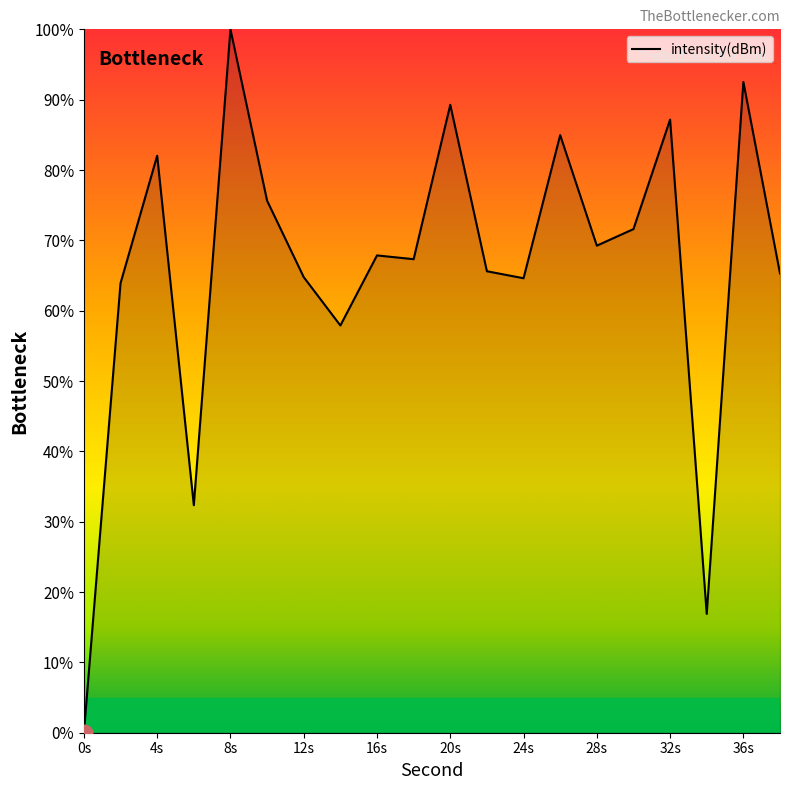

What is the maximum value shown in the chart?

100.0